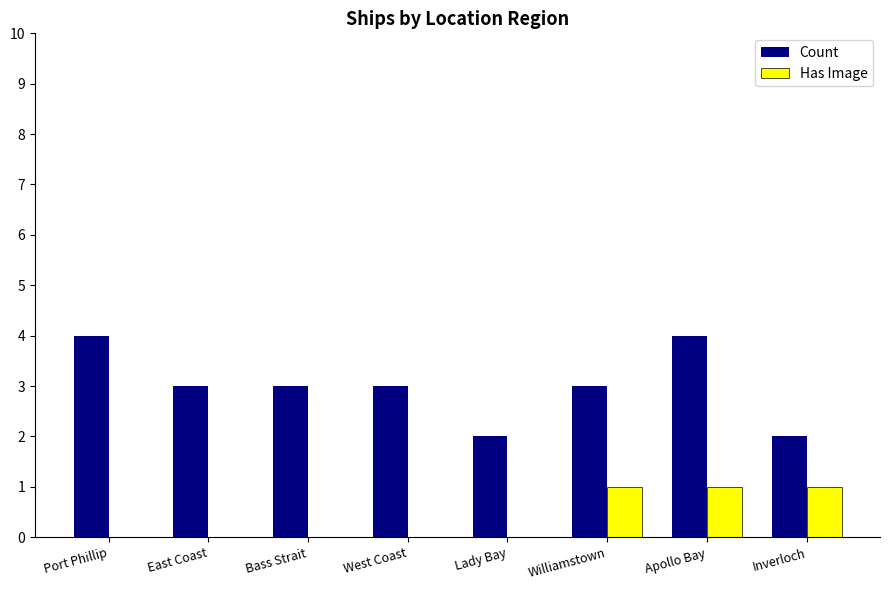

Which series has the largest total across all categories?

Count